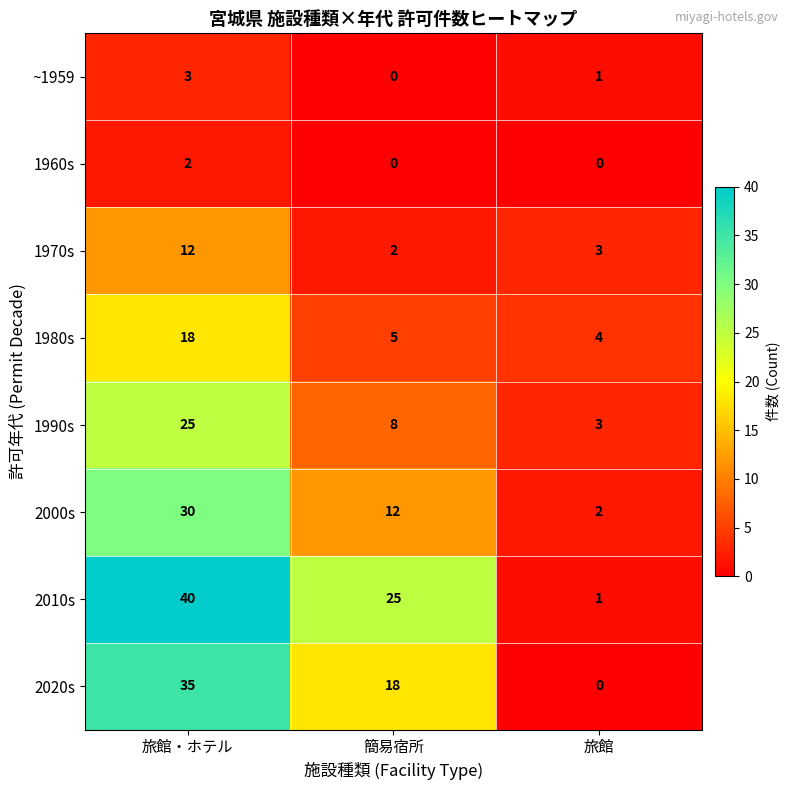

The 1990s series shows 7 at 旅館・ホテル. True or false?

False